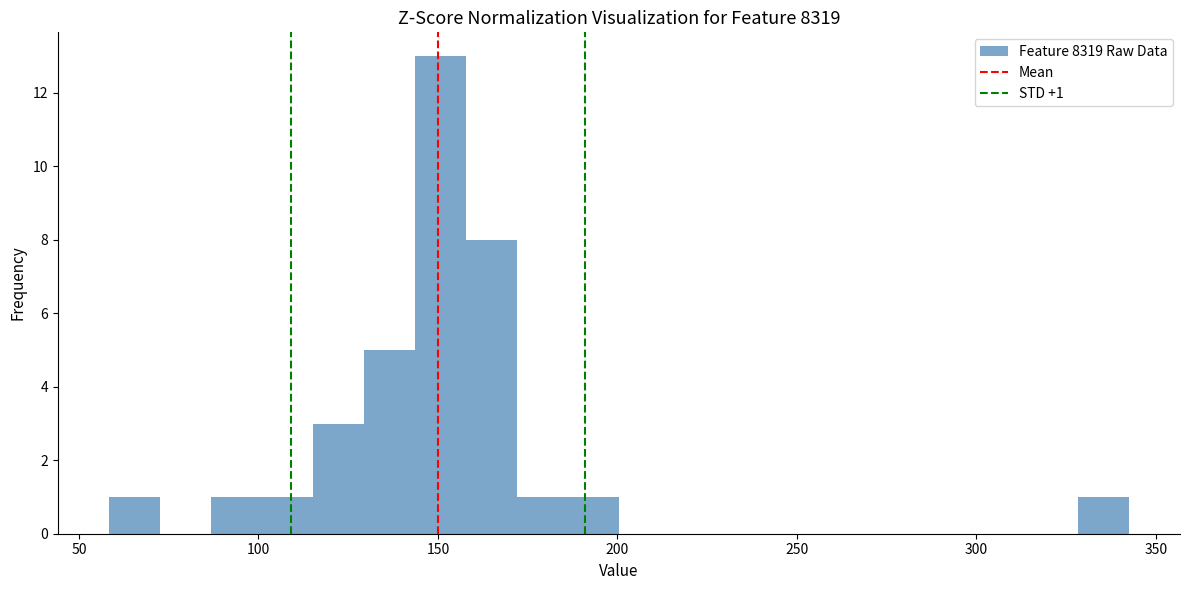

Around what value on the x-axis is the tallest bar? Give the approximate position of its centre, as read against the axis.

150